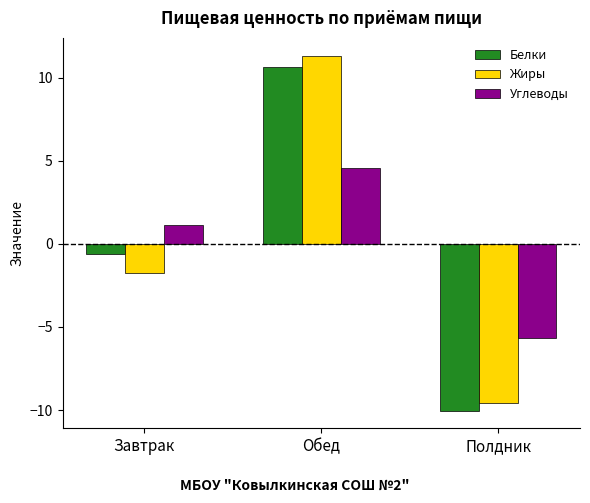

Which label corresponds to the largest value in the chart?

Обед